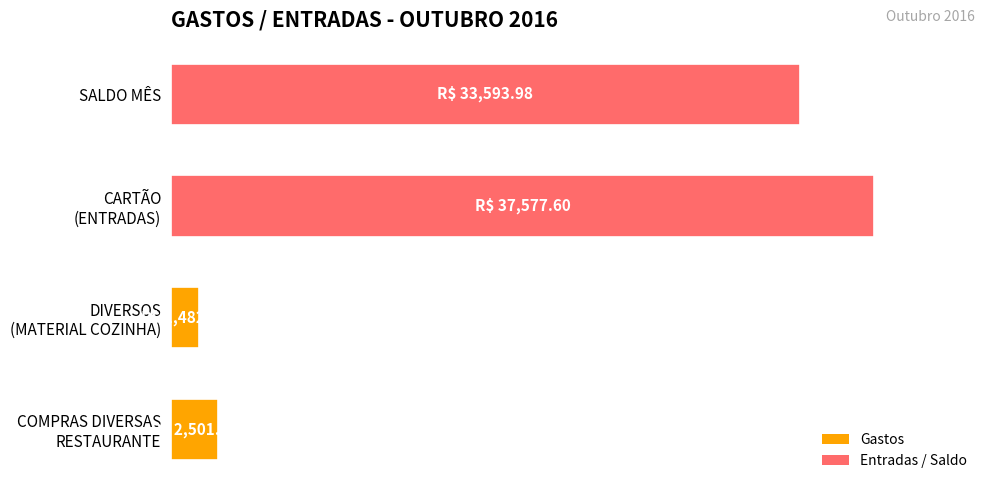

List the labels in order of value, smallest first.

DIVERSOS
(MATERIAL COZINHA), COMPRAS DIVERSAS
RESTAURANTE, SALDO MÊS, CARTÃO
(ENTRADAS)